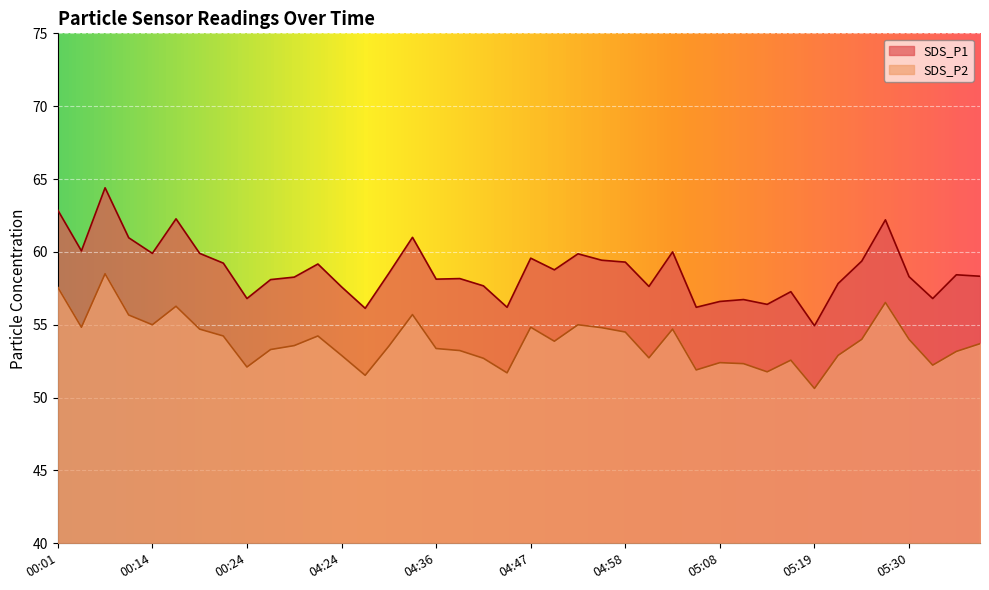

What position from the left is 05:19?

33